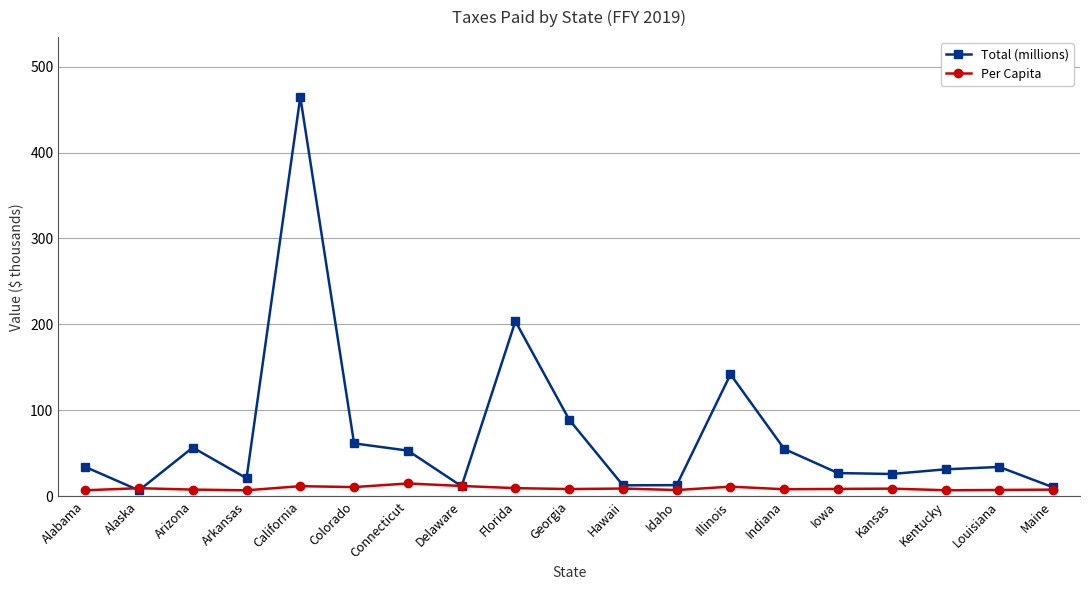

What is the highest value of the Total (millions) series?

464.6